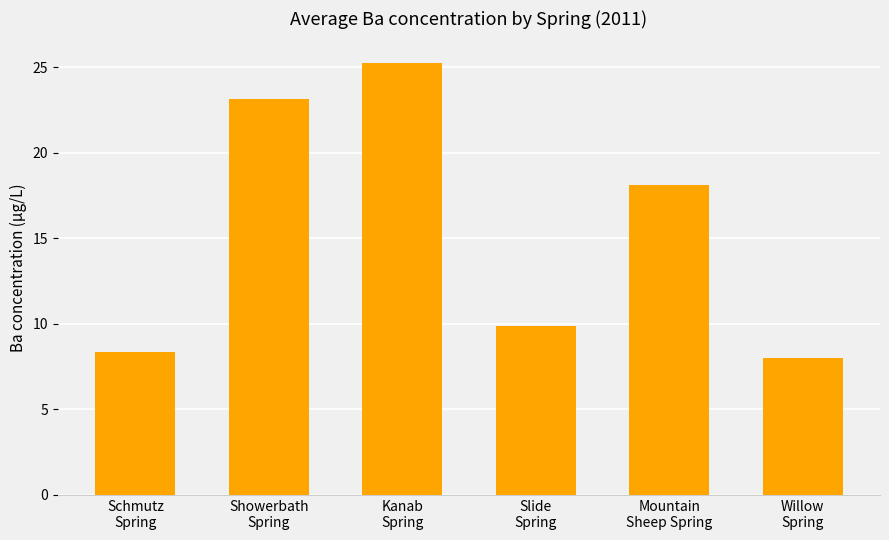

Approximately how many times larger is the value at Willow
Spring compared to Showerbath
Spring?

0.3